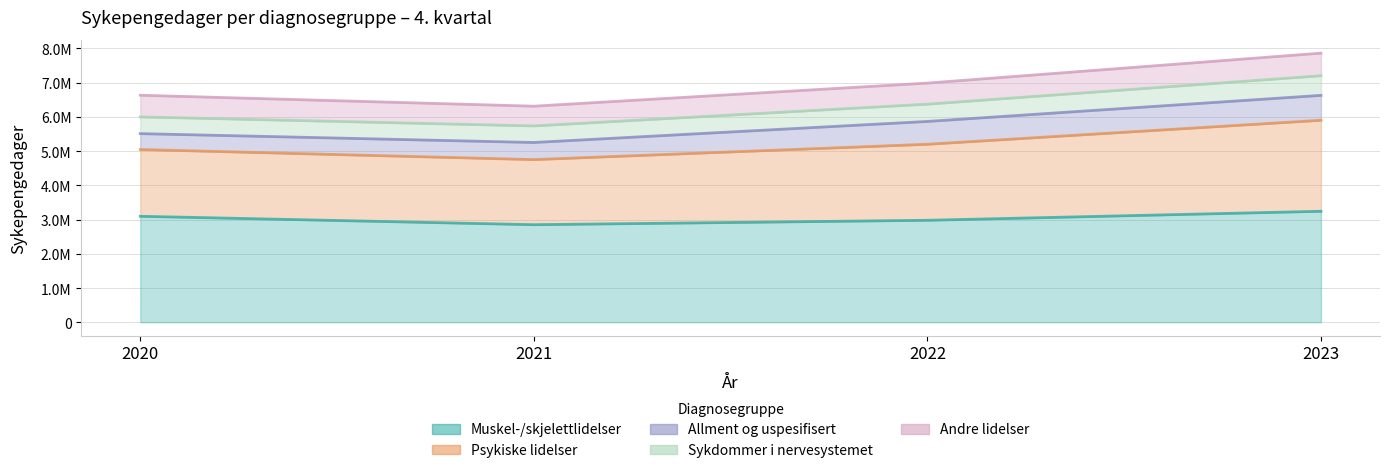

True or false: Muskel-/skjelettlidelser has a value of 1782524 at 2021.

False